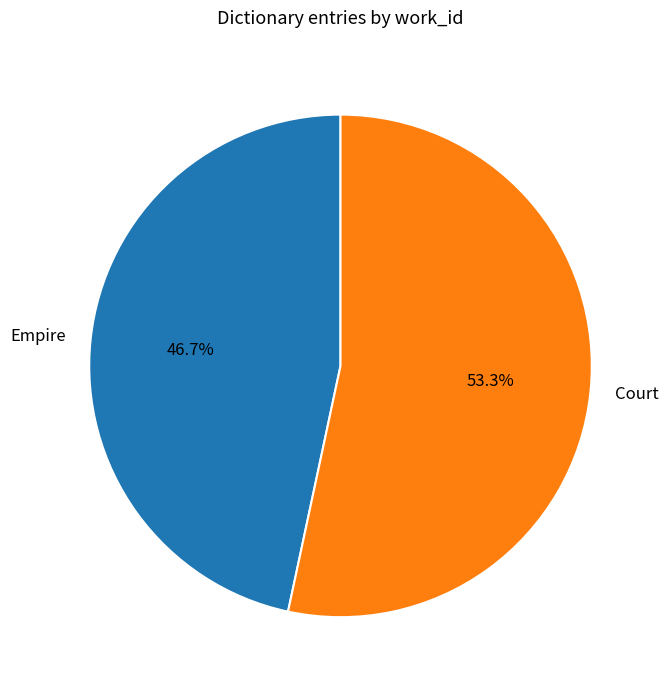

Count the number of slices in the pie.

2